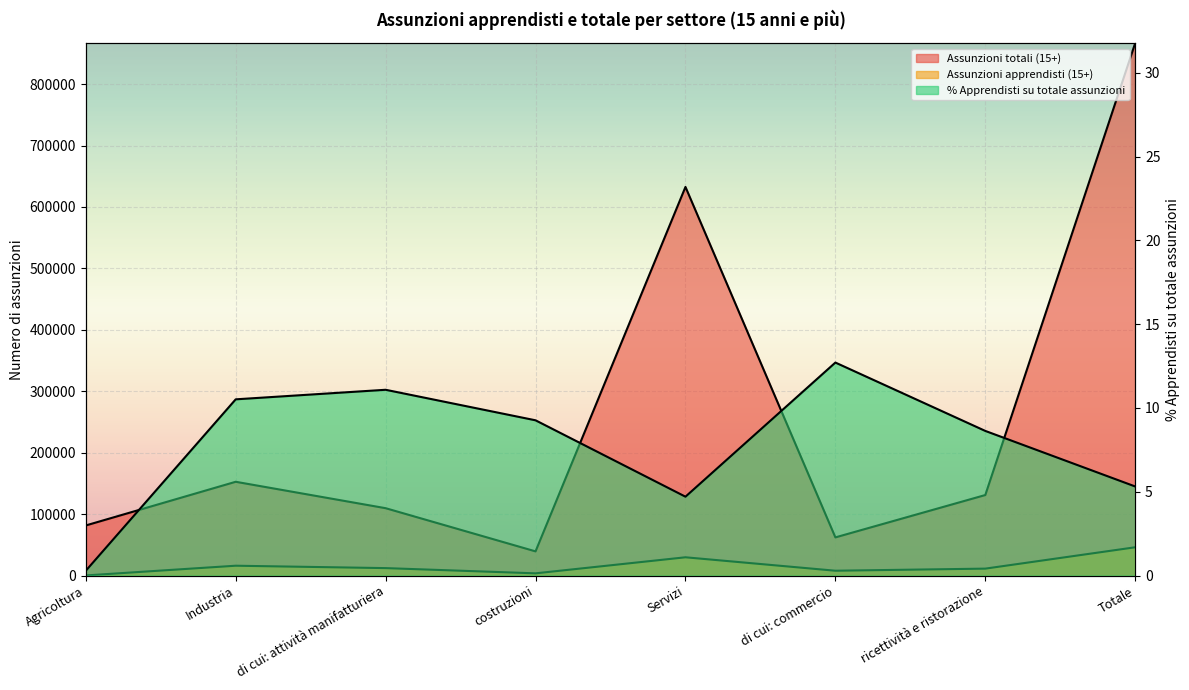

Rank the series by their maximum value, from lowest to highest.

% Apprendisti su totale assunzioni, Assunzioni apprendisti (15+), Assunzioni totali (15+)